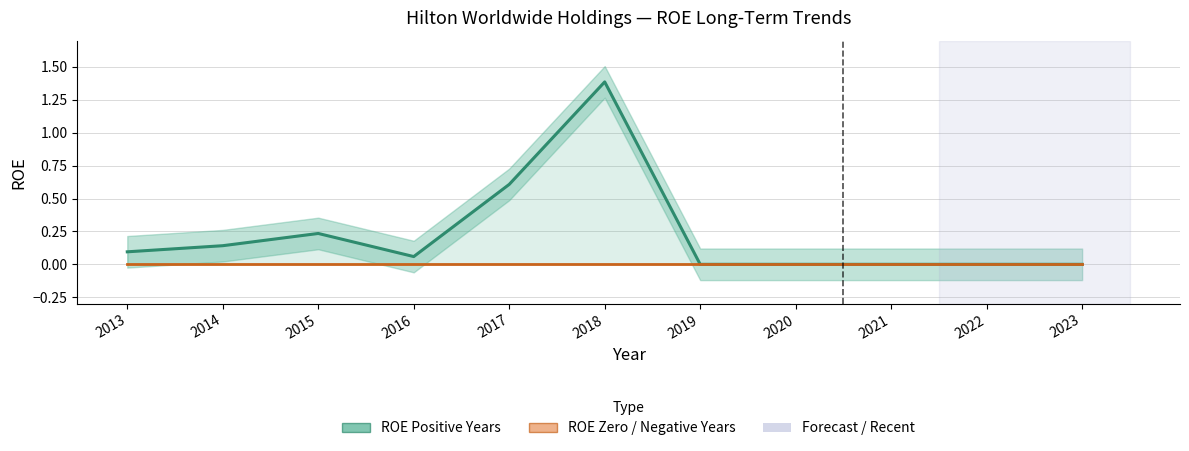

The value of ROE (positive / zero years) at 2021 is 0.0. True or false?

True